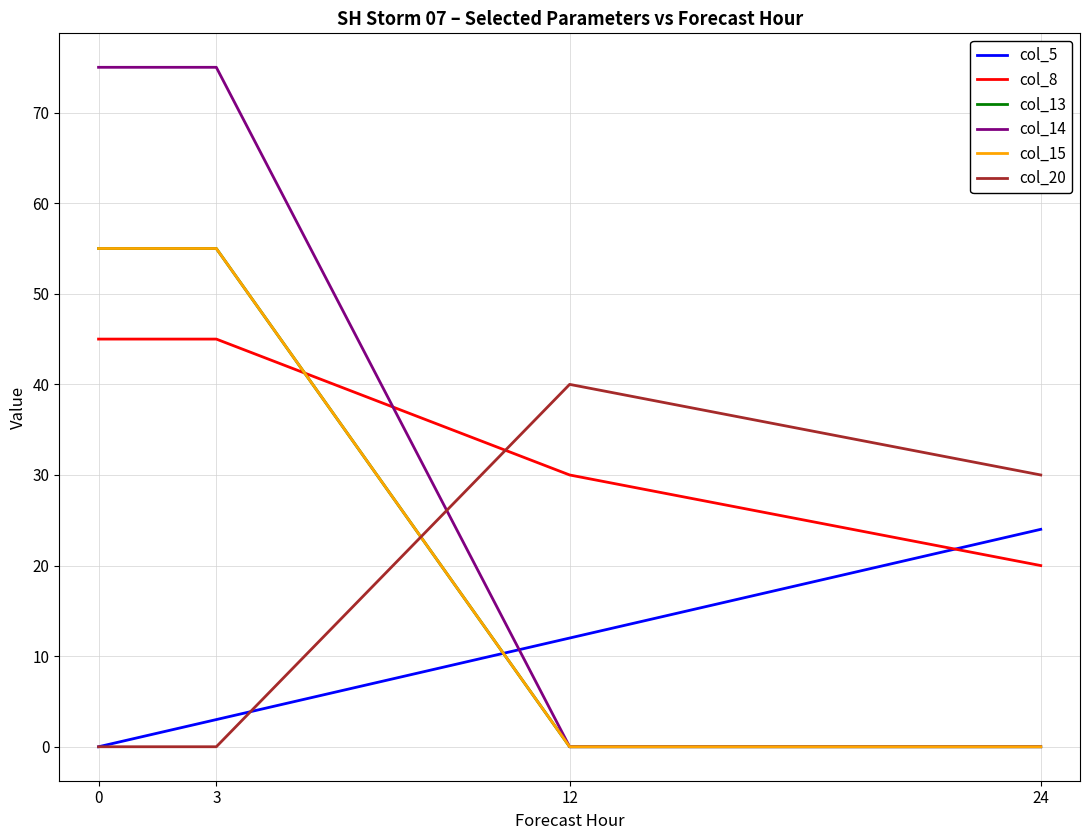

What is the difference between the maximum and minimum values in the col_20 series?

40